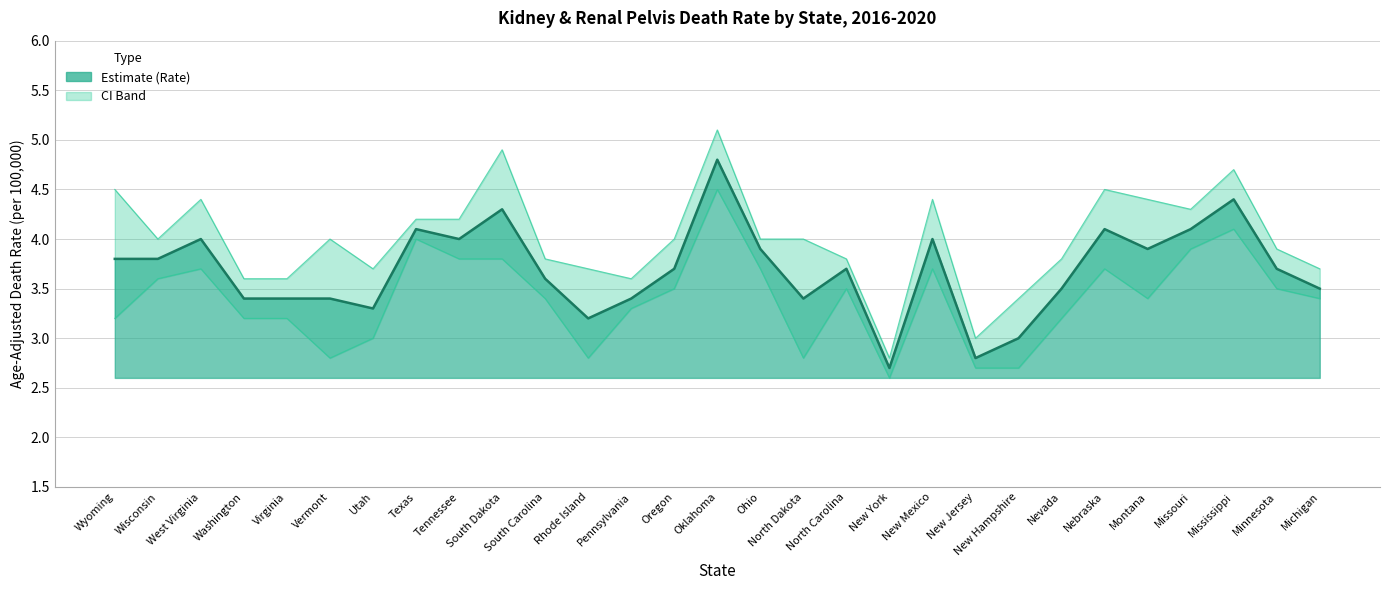

Rank the categories by Lower CI (Rate) value from highest to lowest.

Oklahoma, Mississippi, Texas, Missouri, Tennessee, South Dakota, West Virginia, Ohio, New Mexico, Nebraska, Wisconsin, Oregon, North Carolina, Minnesota, South Carolina, Montana, Michigan, Pennsylvania, Wyoming, Washington, Virginia, Nevada, Utah, Vermont, Rhode Island, North Dakota, New Jersey, New Hampshire, New York